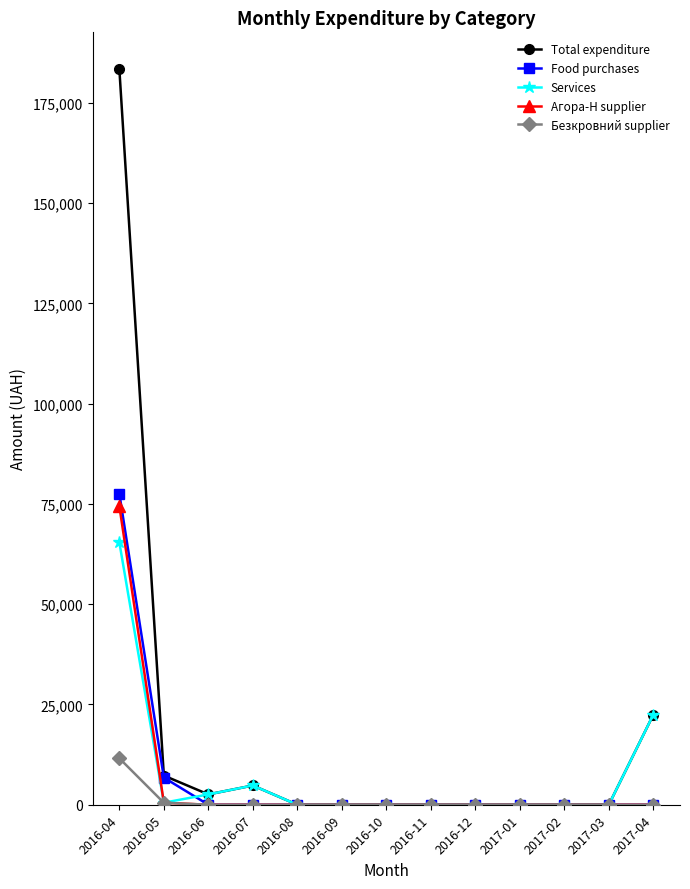

What is the sum of all Services values?

95729.8